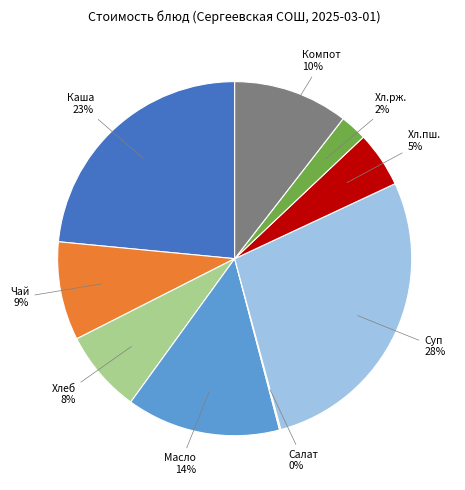

To the nearest percent, what is the difference between the largest and smallest slice percentages?

28%